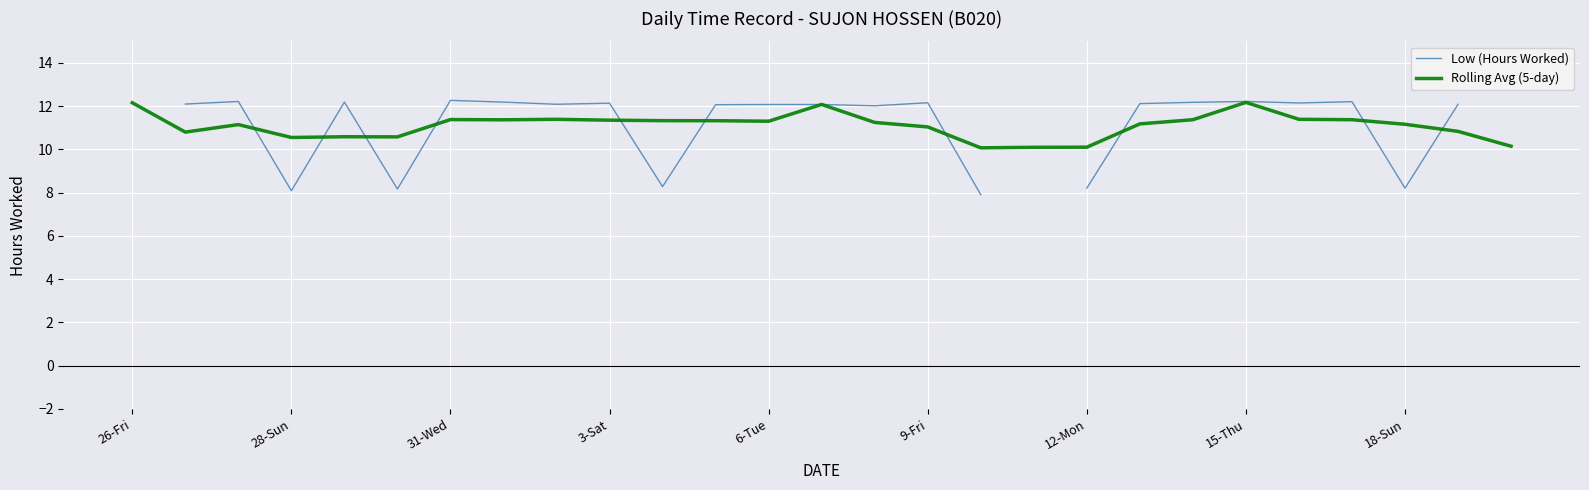

How many data points in Low (Hours Worked) are above 12?

18